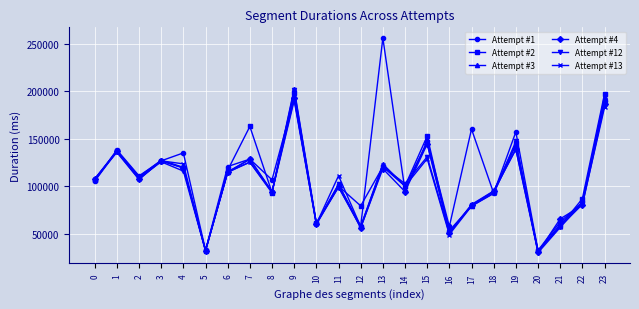

True or false: Attempt #3 has a value of 100342 at 14.

True